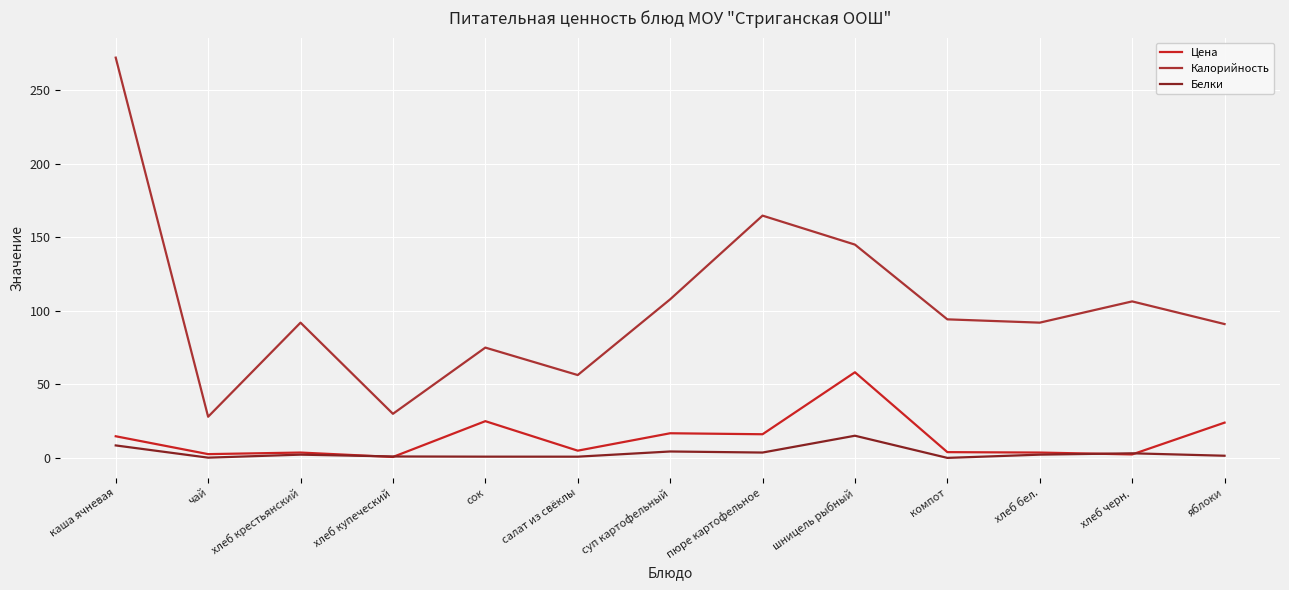

What position from the left is шницель рыбный?

9